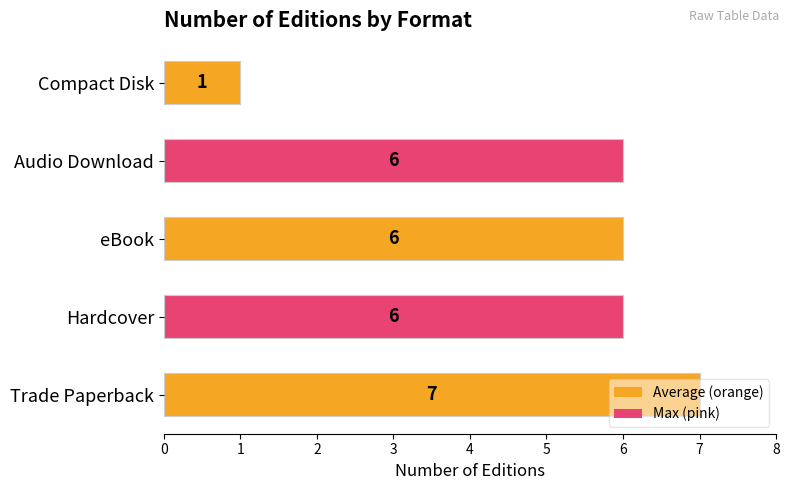

How many values are between 6 and 7?

4